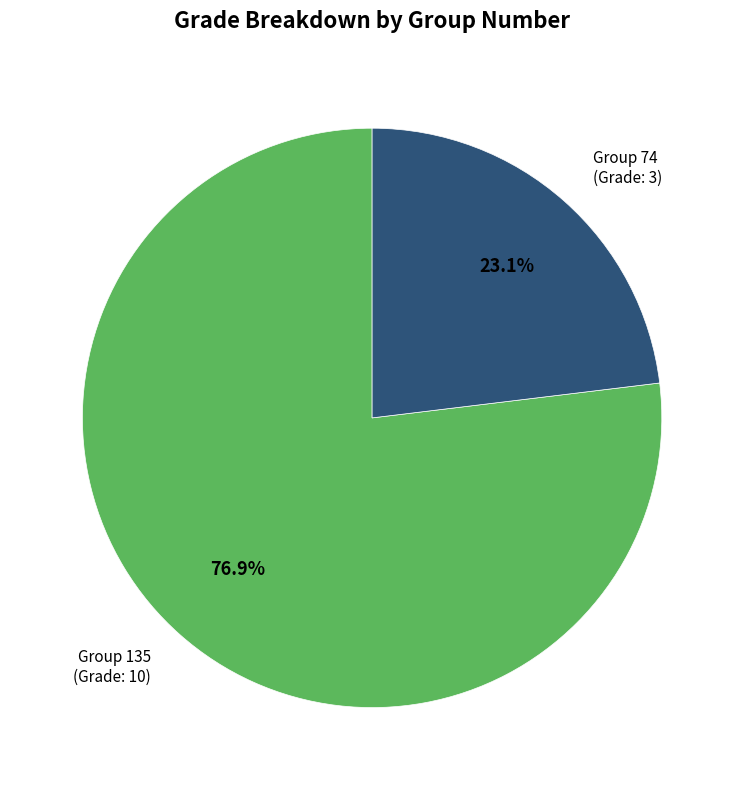

Is there a majority slice in this chart?

Yes